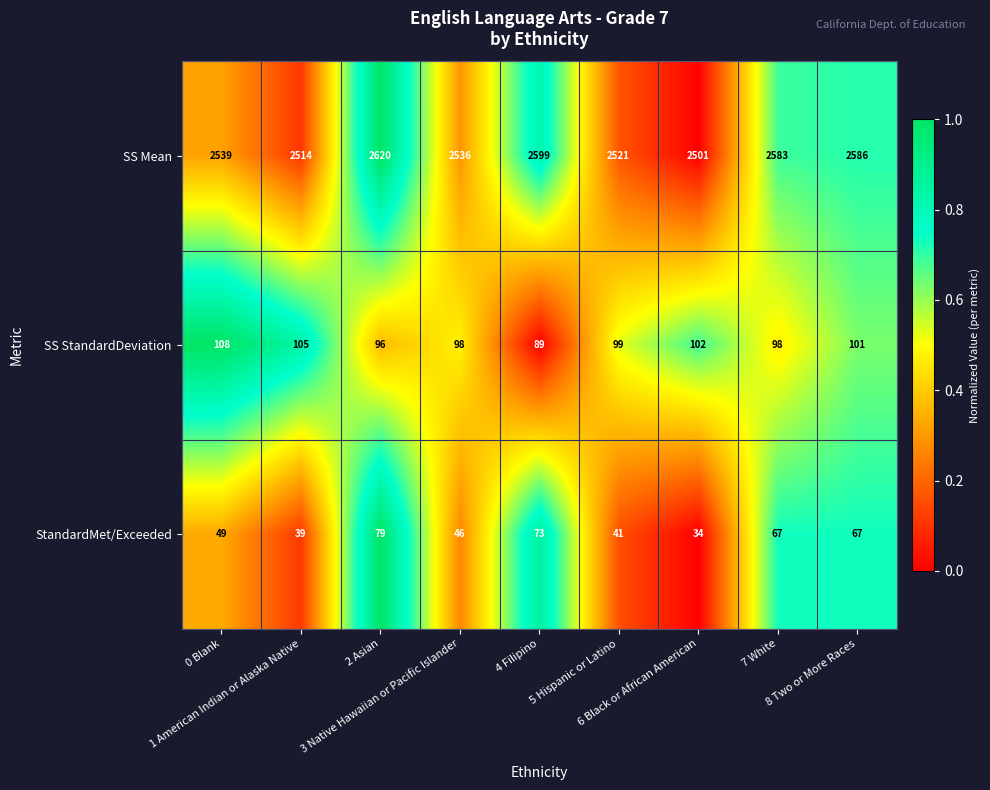

Rank the series by their maximum value, from highest to lowest.

SS Mean, SS StandardDeviation, StandardMet/Exceeded